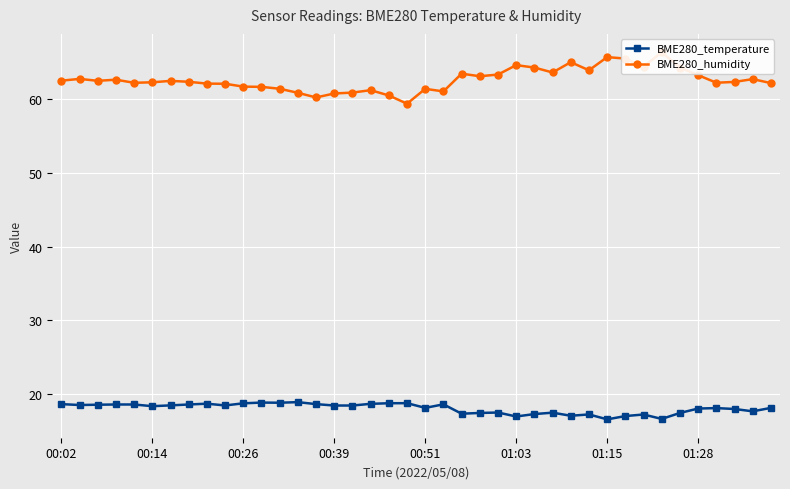

What is the total value across all series at 17?

79.9